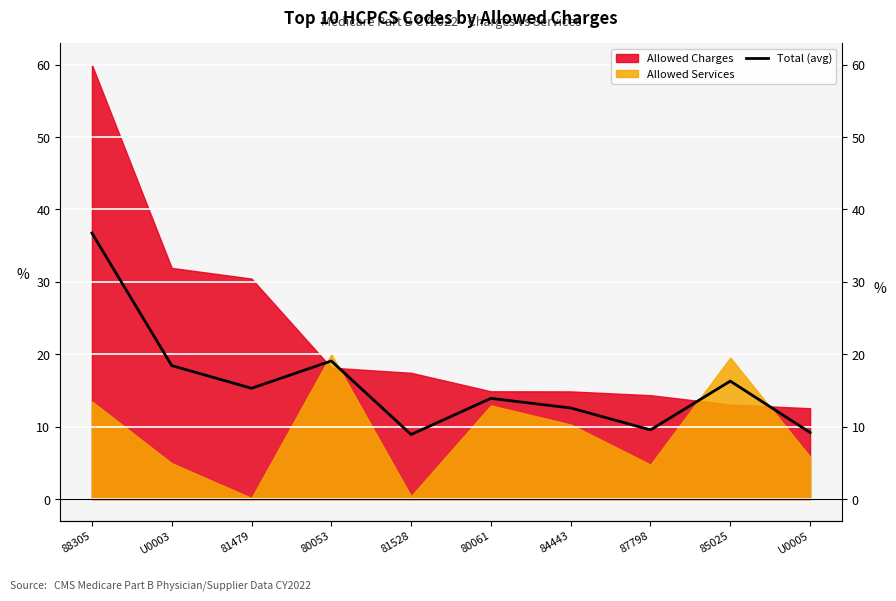

Reading left to right, list all the values displayed in this chart.

36.7	18.4	15.3	19.1	8.9	13.9	12.6	9.6	16.3	9.2